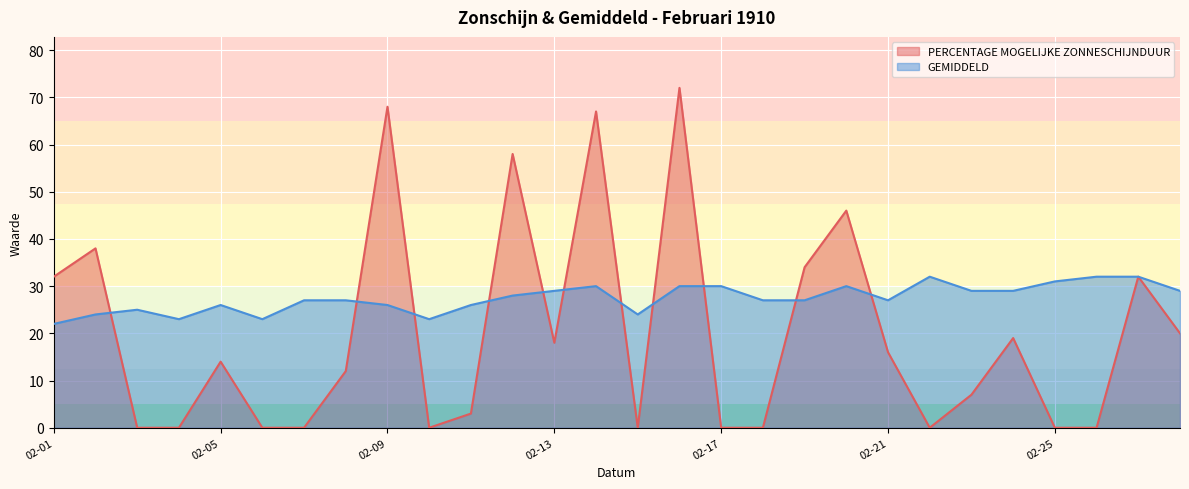

At which category does GEMIDDELD reach its first local peak?

1910-02-03